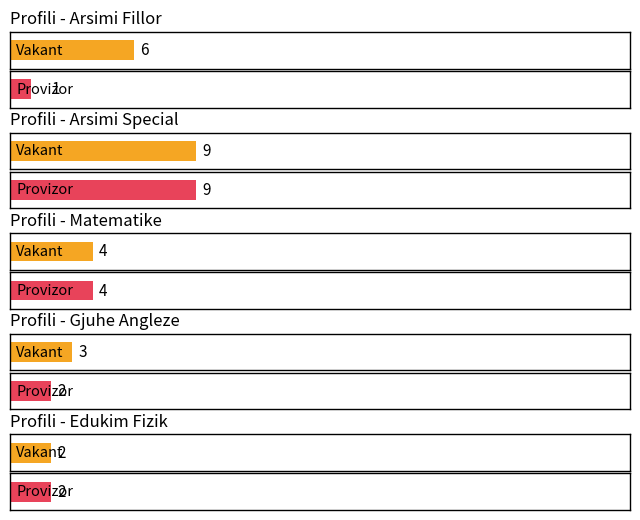

What position from the left is provizor?

2